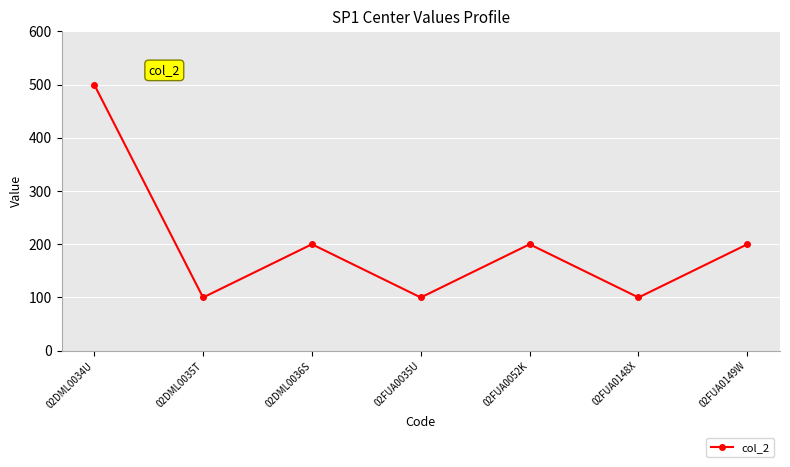

What is the sum of the values at 02FUA0052K and 02DML0035T?

300